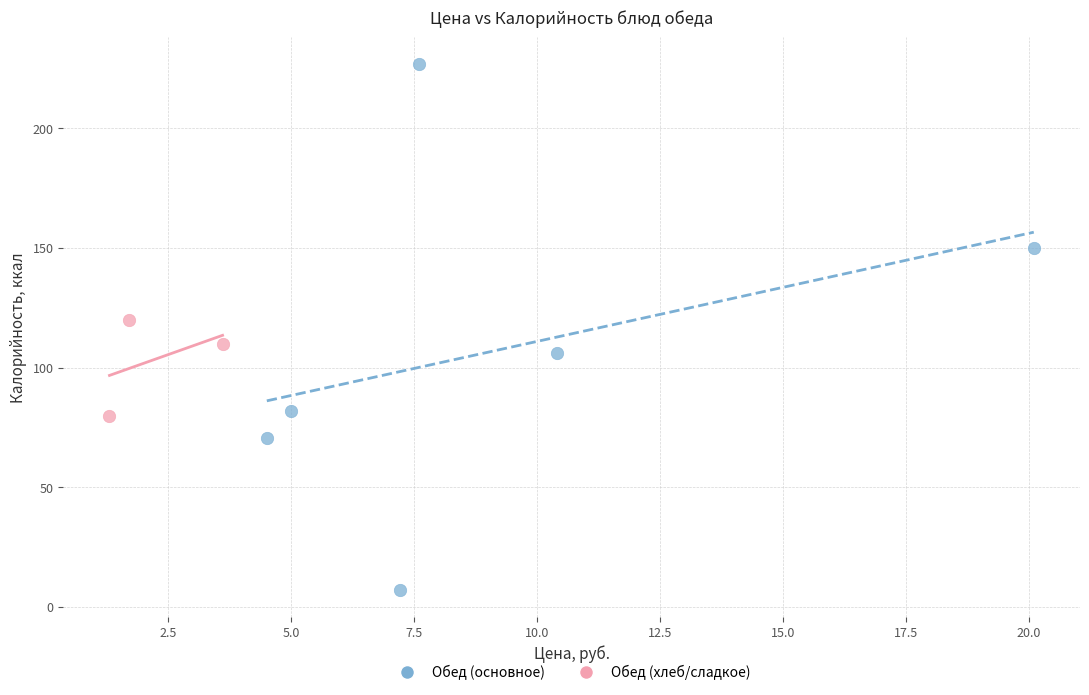

Which series has the largest Y range (max minus min)?

Обед (основное)